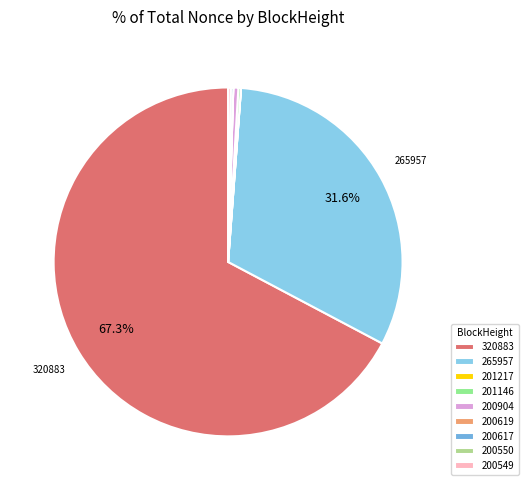

Which slice is the smallest?

200550